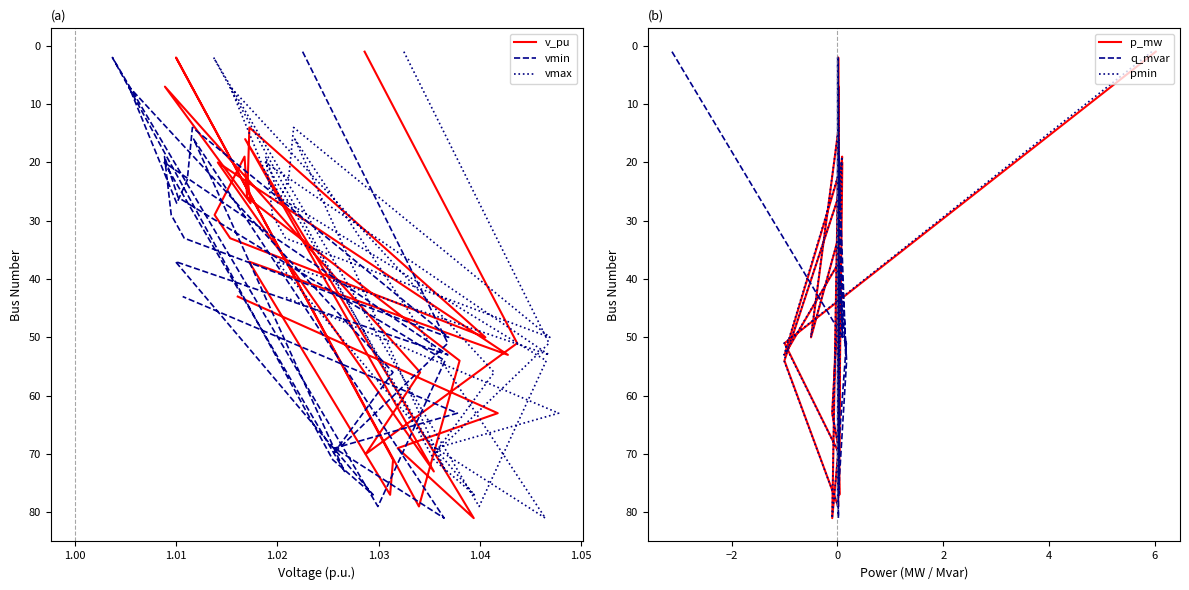

Which series has the largest range (max minus min)?

v_pu